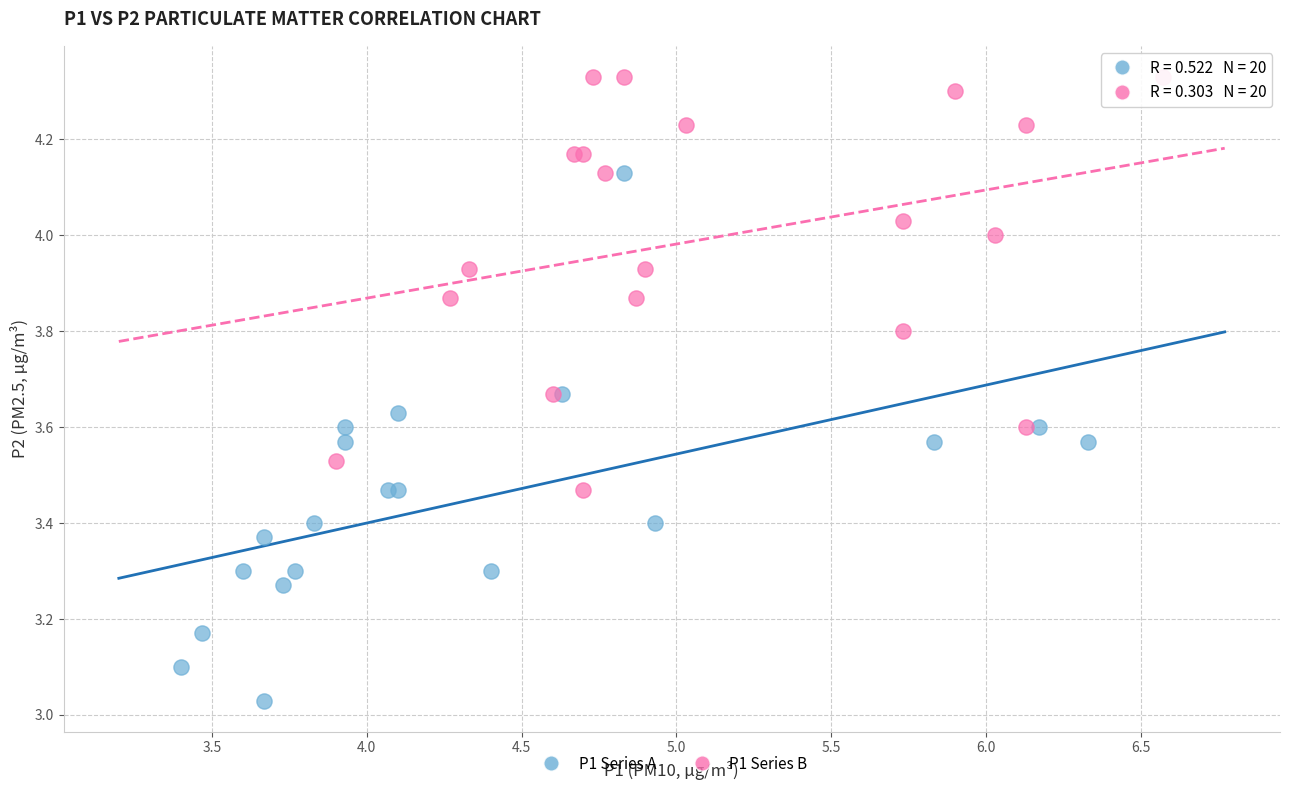

Which series contains the highest Y value?

P1 Series B